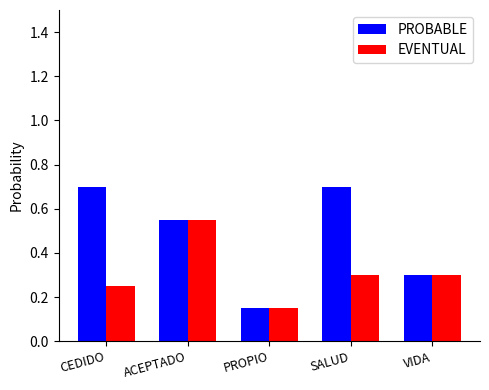

Is it true that PROBABLE equals 0.4 at ACEPTADO?

False